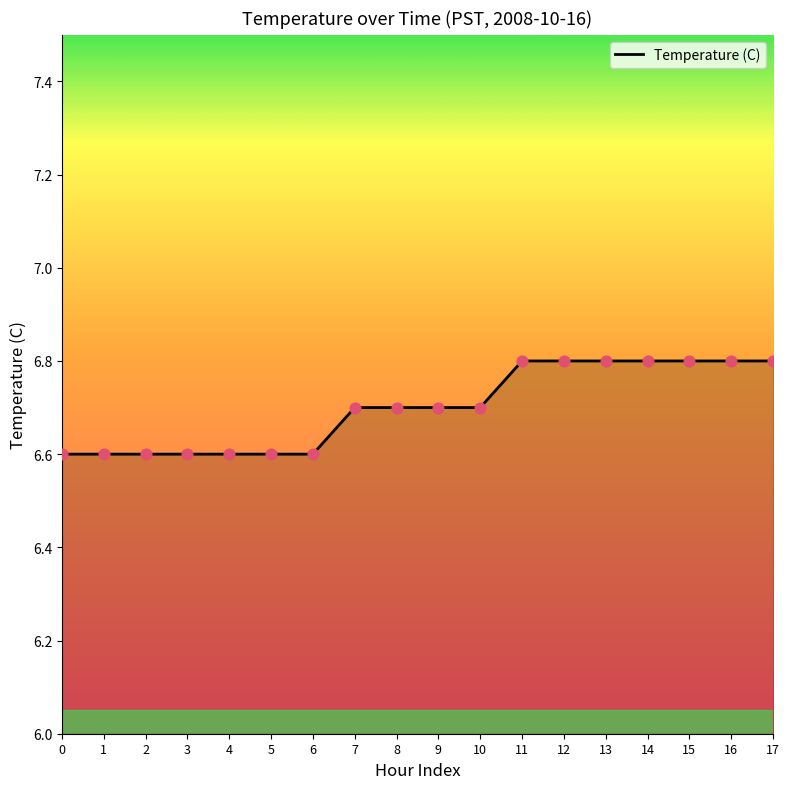

What is the change in value from 5 to 13?

+0.2